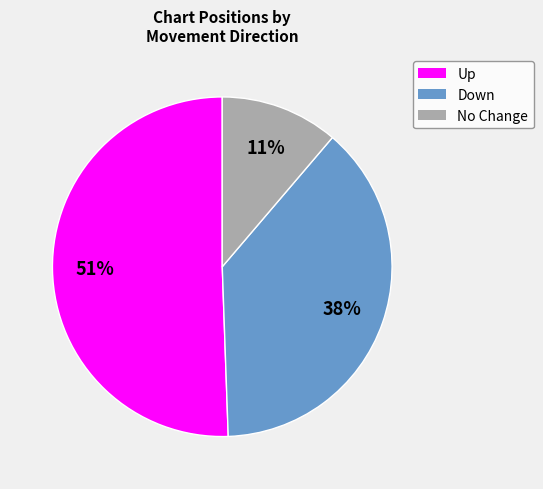

How many slices are in this pie chart?

3